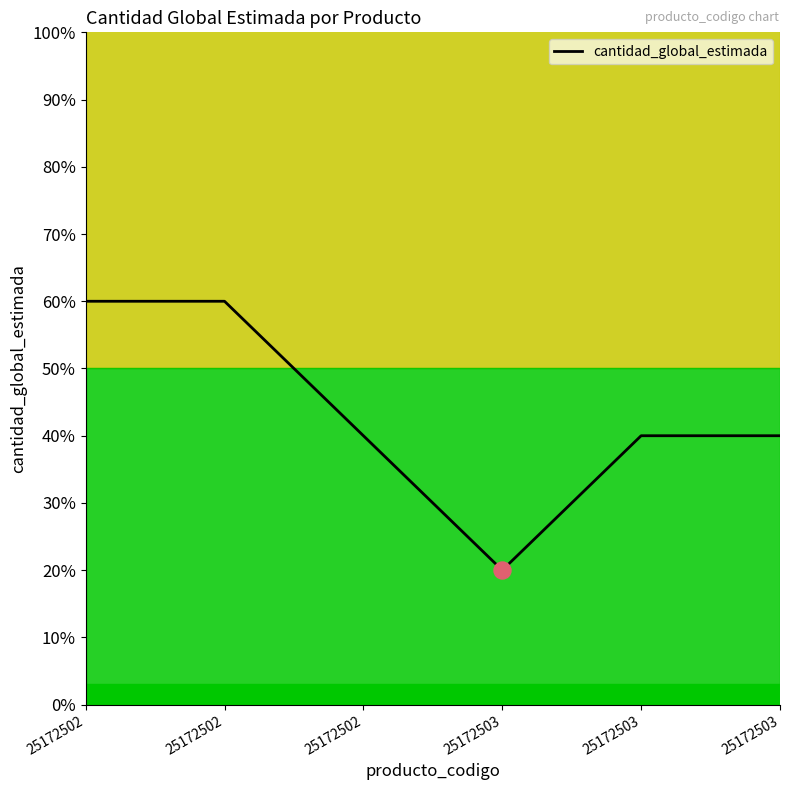

Between 25172502 and 25172503, which is larger?

25172502